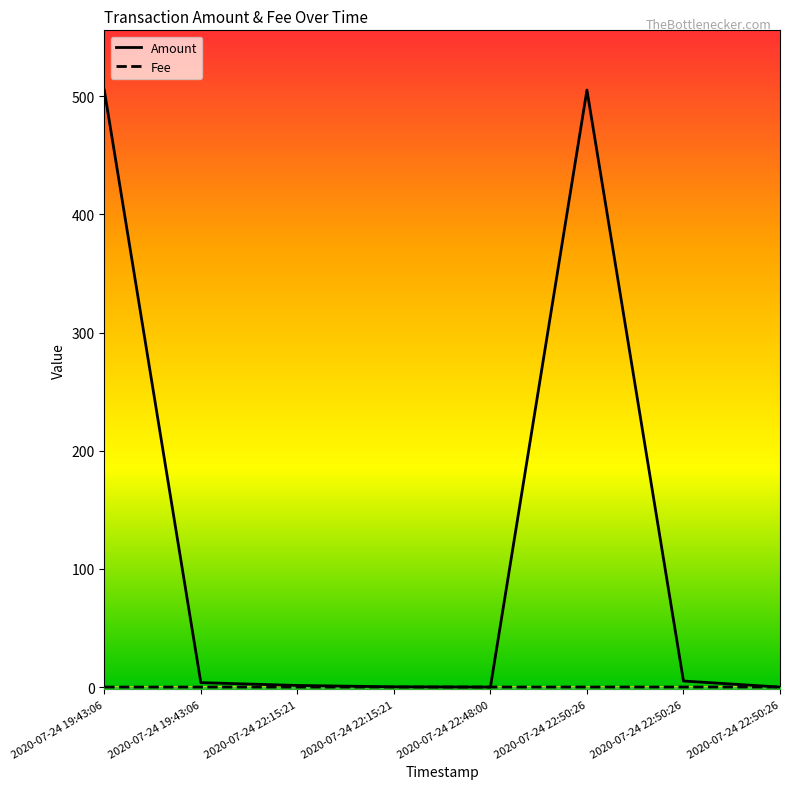

Which has a higher value, 2020-07-24 22:50:26 or 2020-07-24 22:50:26?

2020-07-24 22:50:26